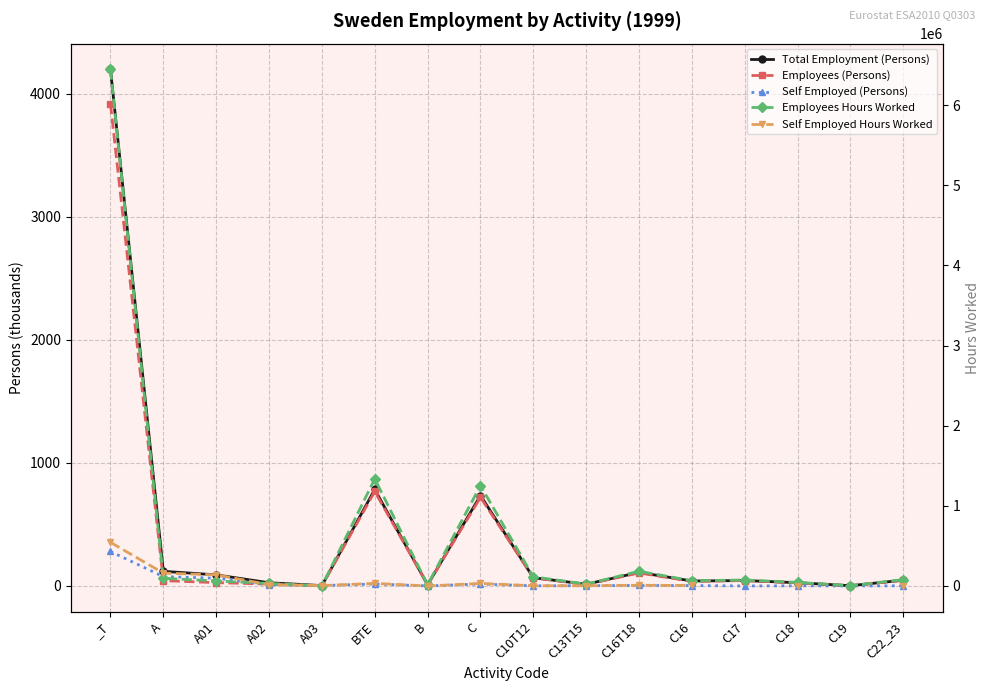

What are all the series names shown in the legend?

Total Employment (Persons), Employees (Persons), Self Employed (Persons), Employees Hours Worked, Self Employed Hours Worked